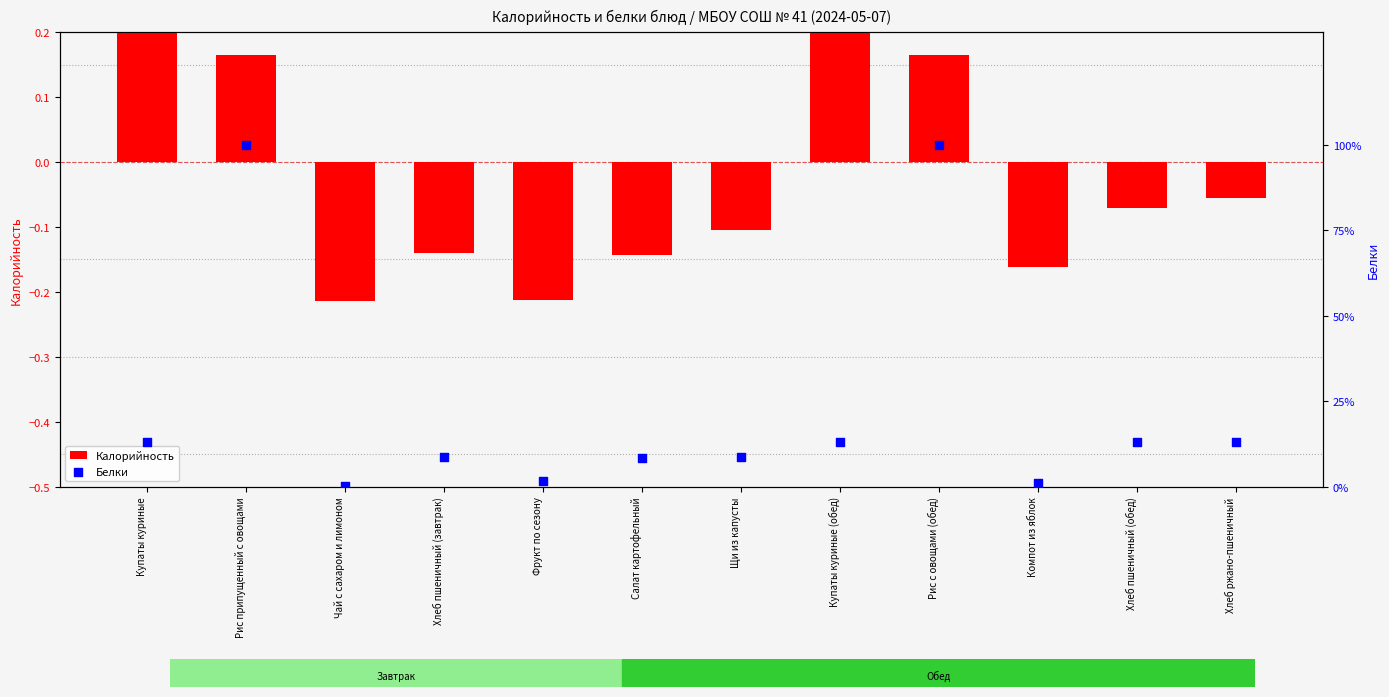

Is the value of Белки at Рис припущенный с овощами greater than the value of Калорийность at Хлеб пшеничный (завтрак)?

Yes